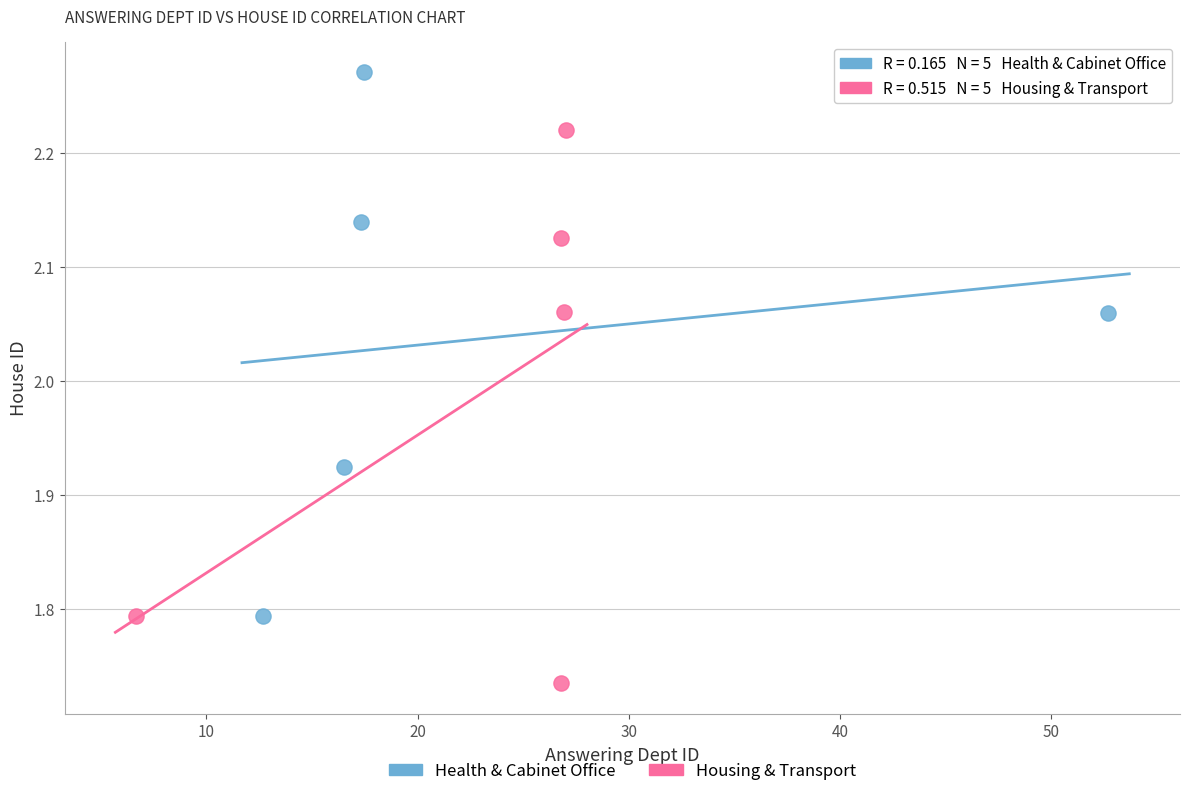

Which series contains the highest Y value?

Health & Cabinet Office